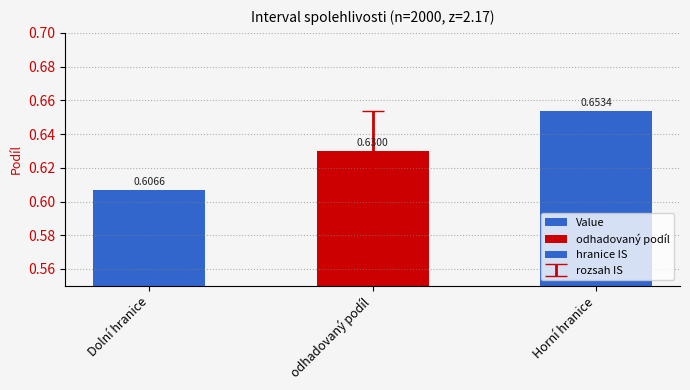

Which category has the lowest value across all series?

Dolní hranice